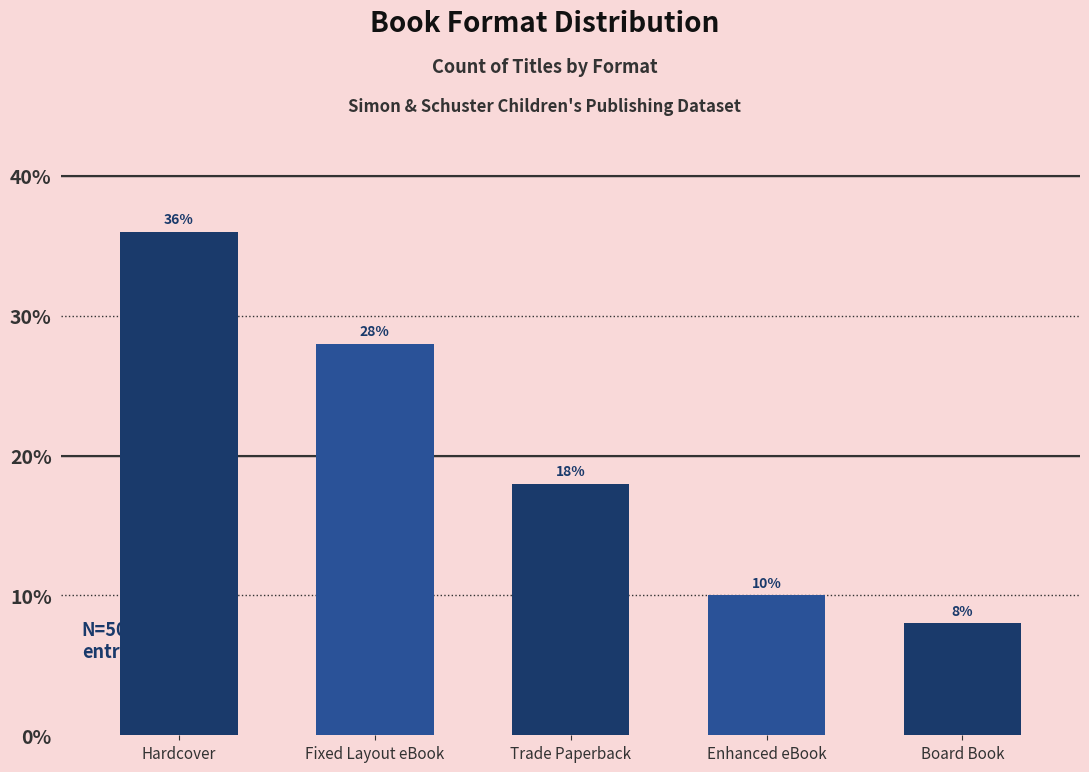

Rank the categories by value from highest to lowest.

Hardcover, Fixed Layout eBook, Trade Paperback, Enhanced eBook, Board Book